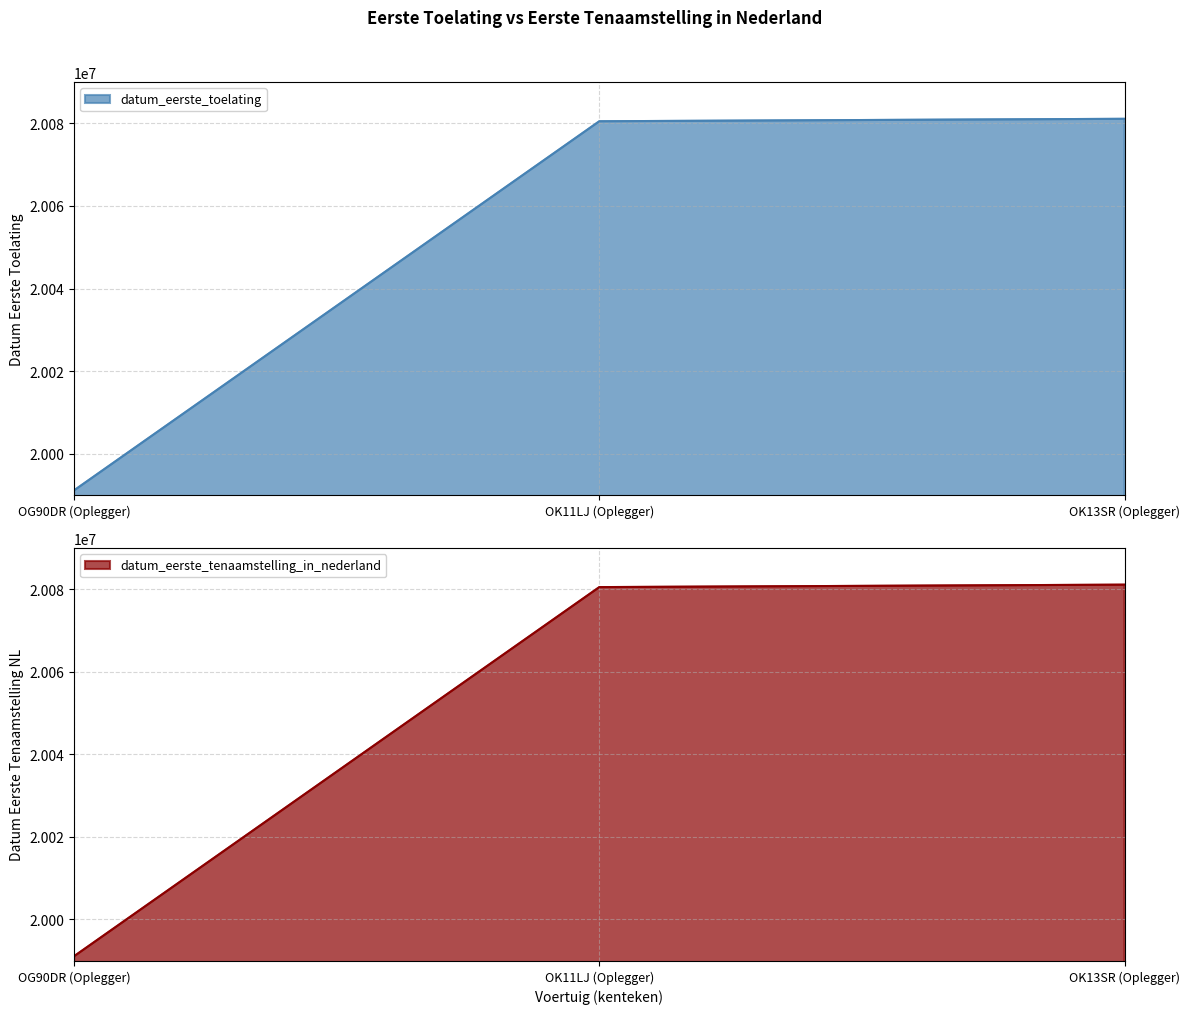

What are all the series names shown in the legend?

datum_eerste_toelating, datum_eerste_tenaamstelling_in_nederland